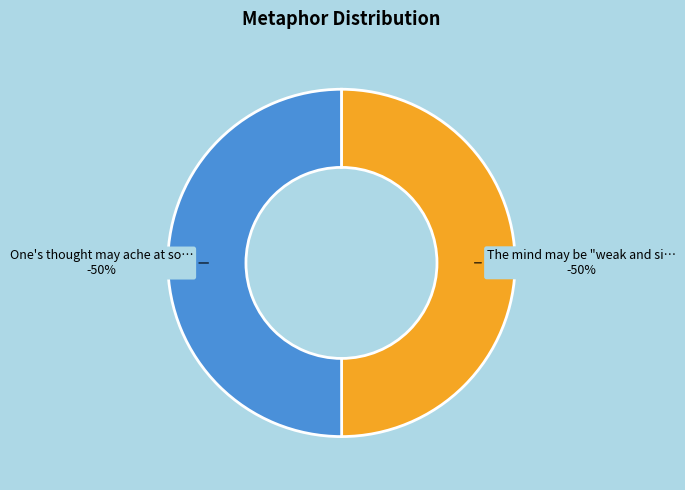

Between One's thought may ache at someone and The mind may be "weak and sickly", which is larger?

One's thought may ache at someone